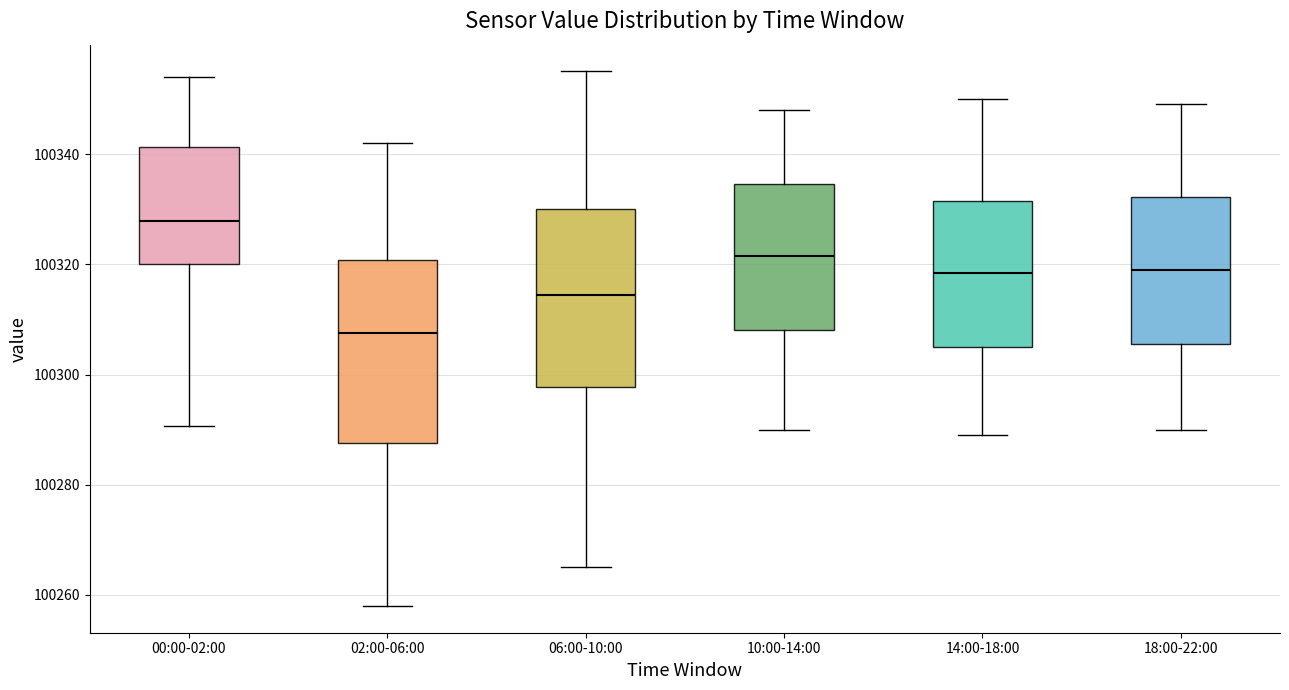

Which box's median line is the lowest?

02:00-06:00